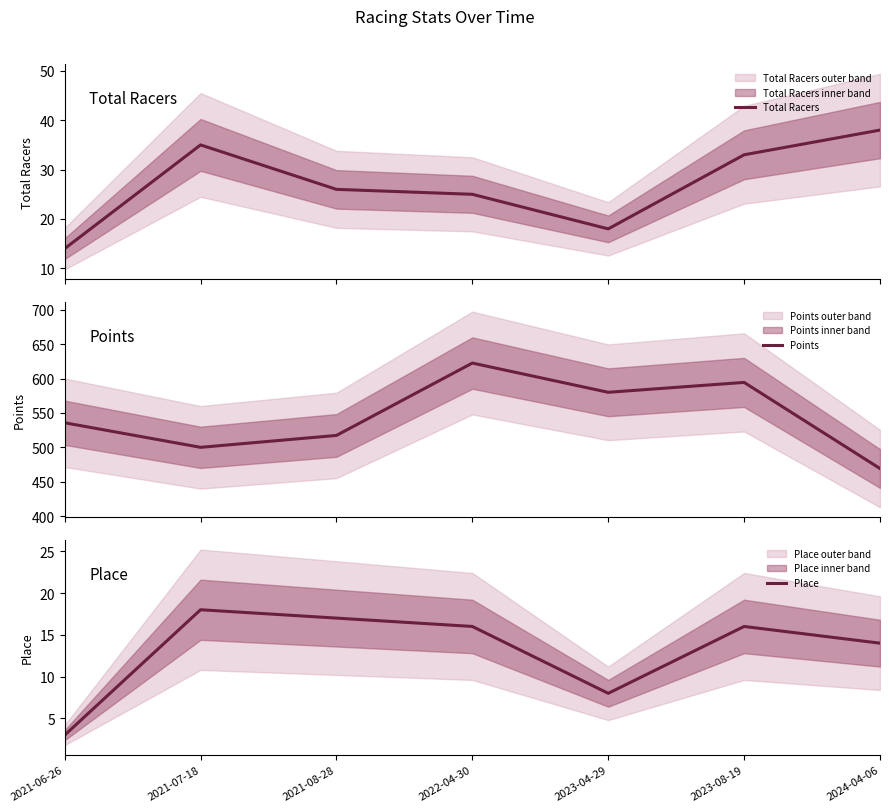

At which category is the sum across all series the highest?

2022-04-30